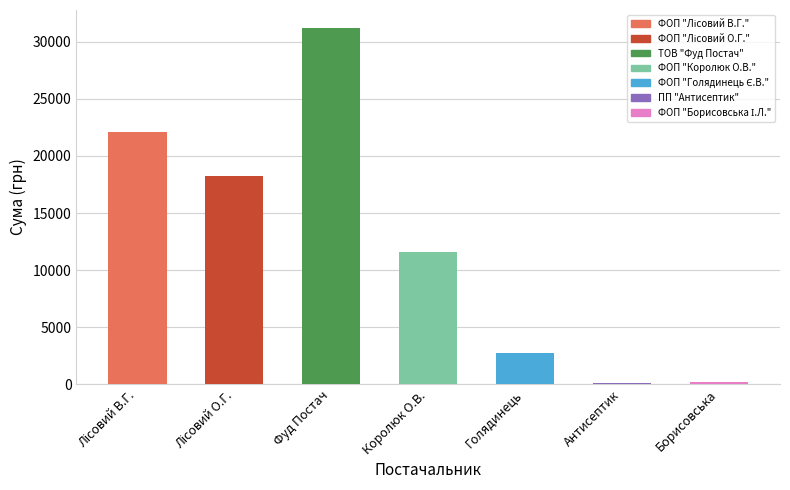

Reading left to right, list all the values displayed in this chart.

ФОП "Лісовий В.Г."=22076.9	ФОП "Лісовий О.Г."=18279.2	ТОВ "Фуд Постач"=31231.2	ФОП "Королюк О.В."=11551.7	ФОП "Голядинець Є.В."=2730.0	ПП "Антисептик"=135.0	ФОП "Борисовська І.Л."=178.0